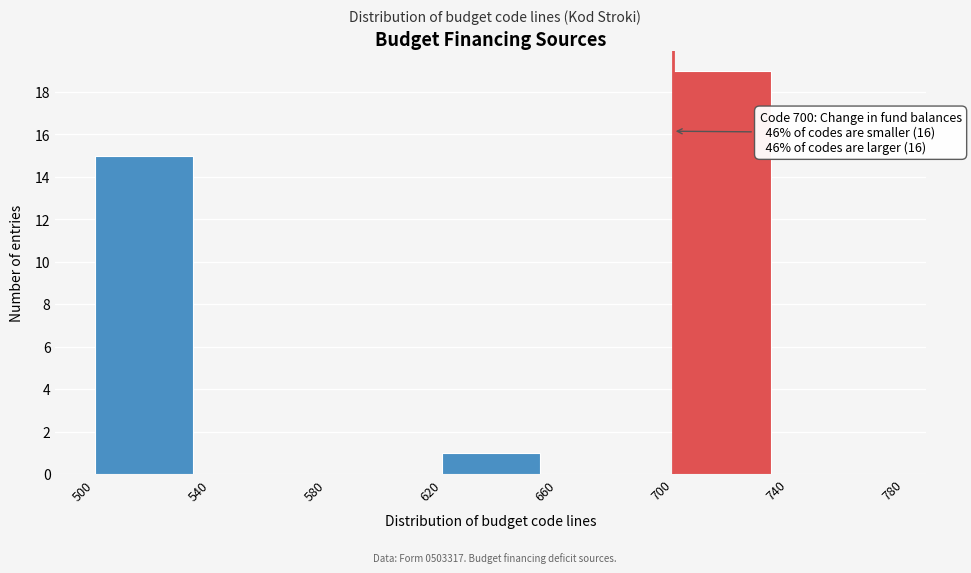

Over which range of the x-axis is the bar tallest?

700 to 740